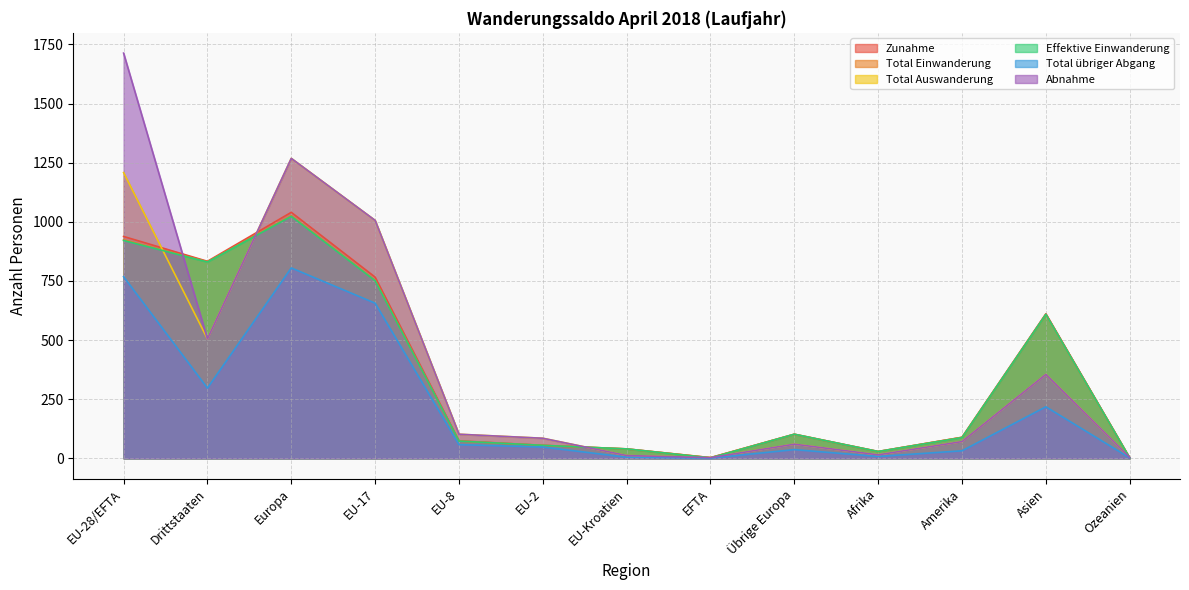

True or false: Zunahme has a value of 3 at EFTA.

True